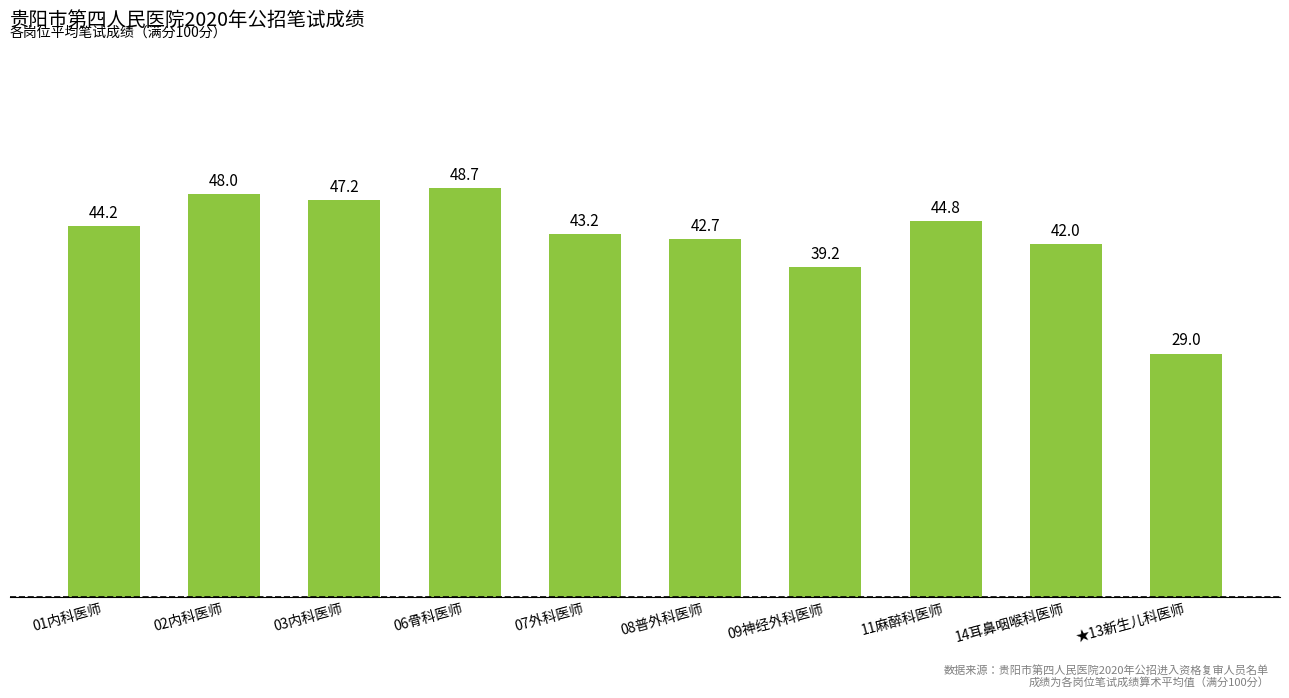

At which category does the chart reach its peak across all series?

06骨科医师